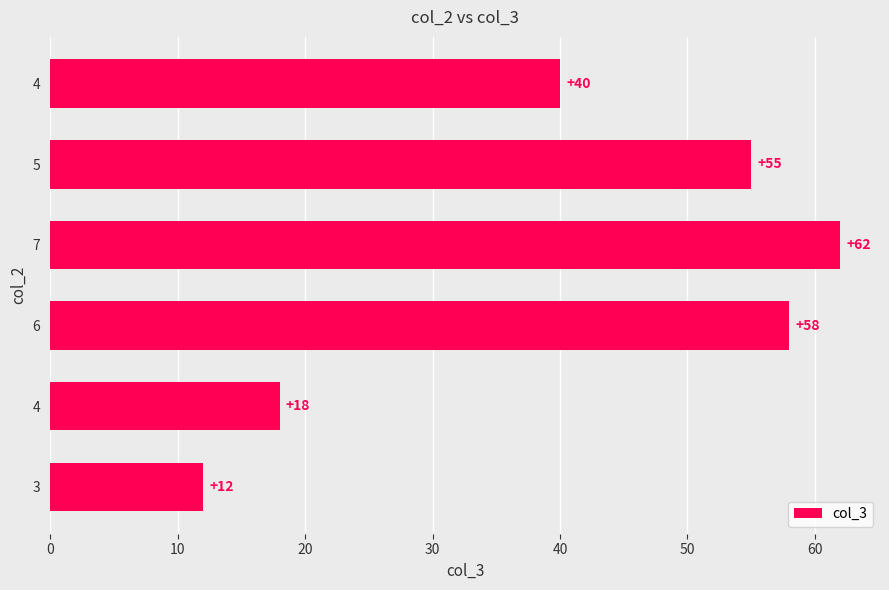

What is the smallest value displayed?

12